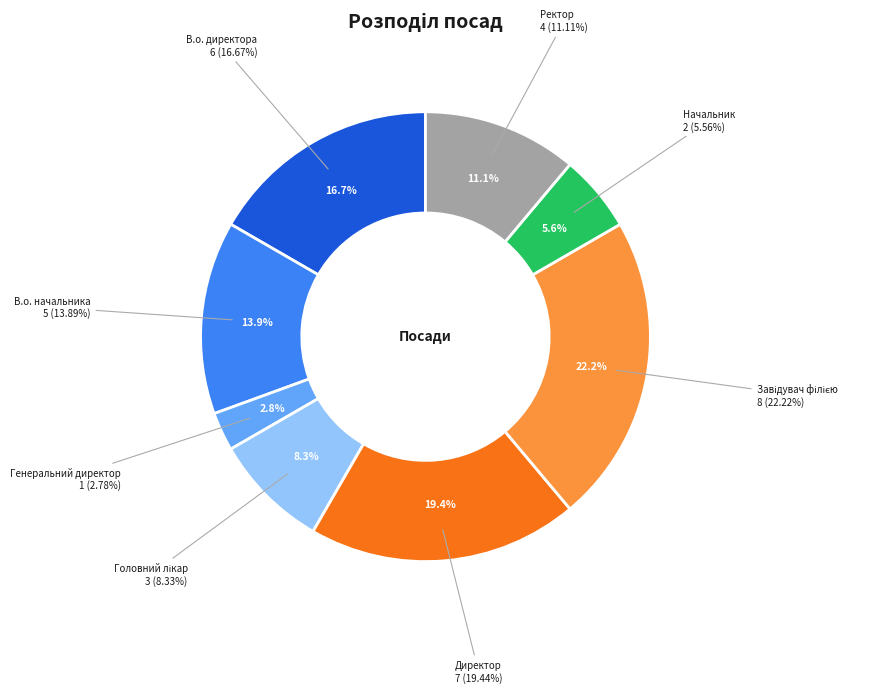

To the nearest percent, what portion does Начальник represent?

6%